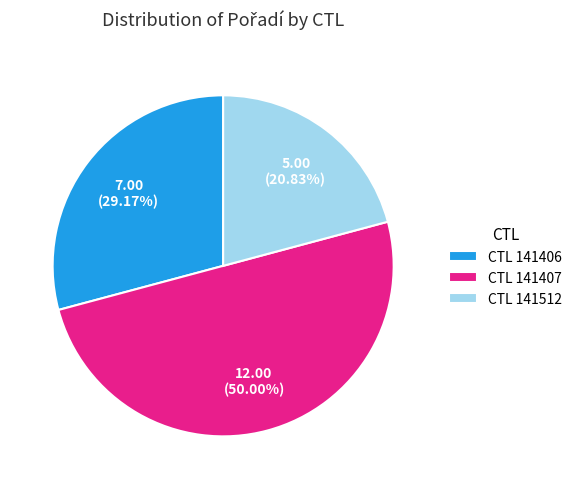

Approximately how many times larger is the value at CTL 141512 compared to CTL 141407?

0.4